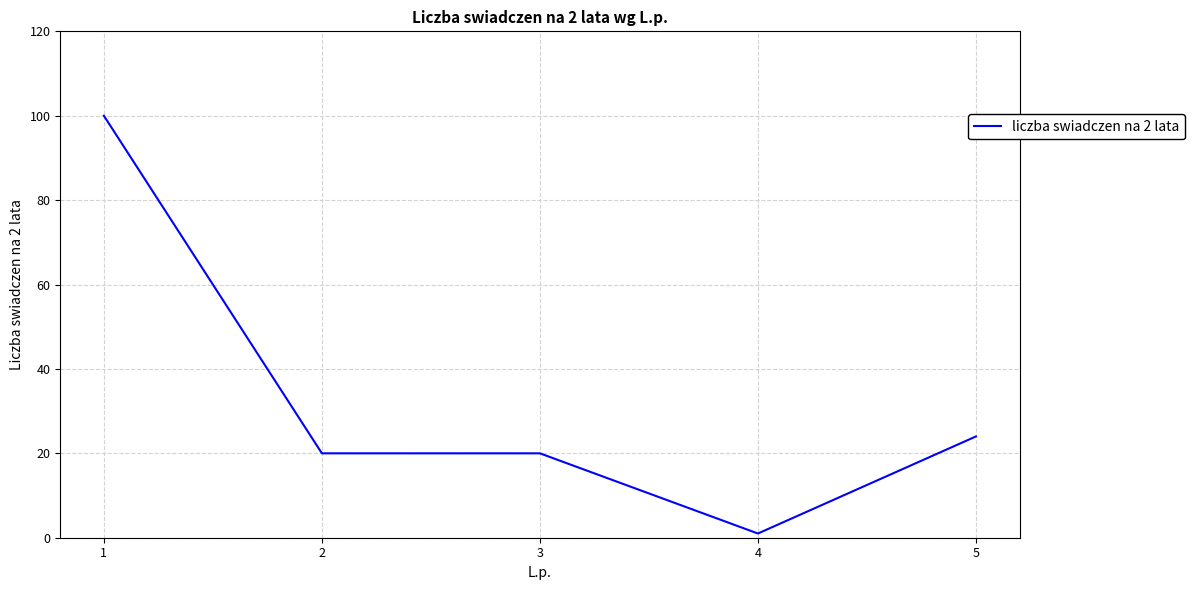

Reading left to right, what are all the values shown in this chart?

100	20	20	1	24